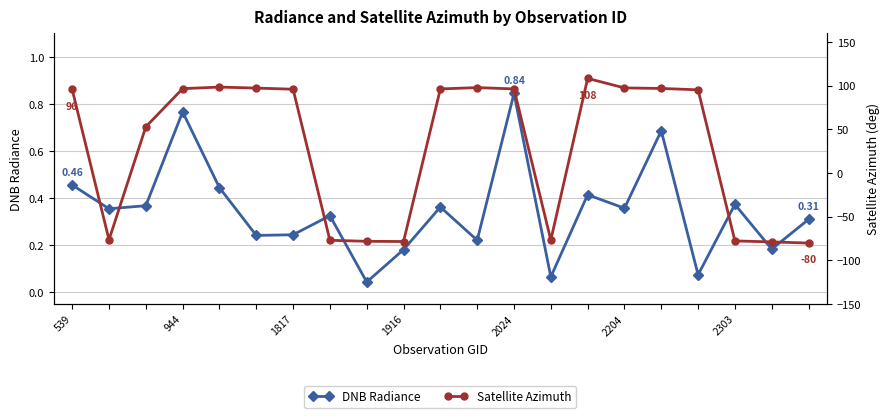

How many values in Satellite Azimuth are above zero?

13